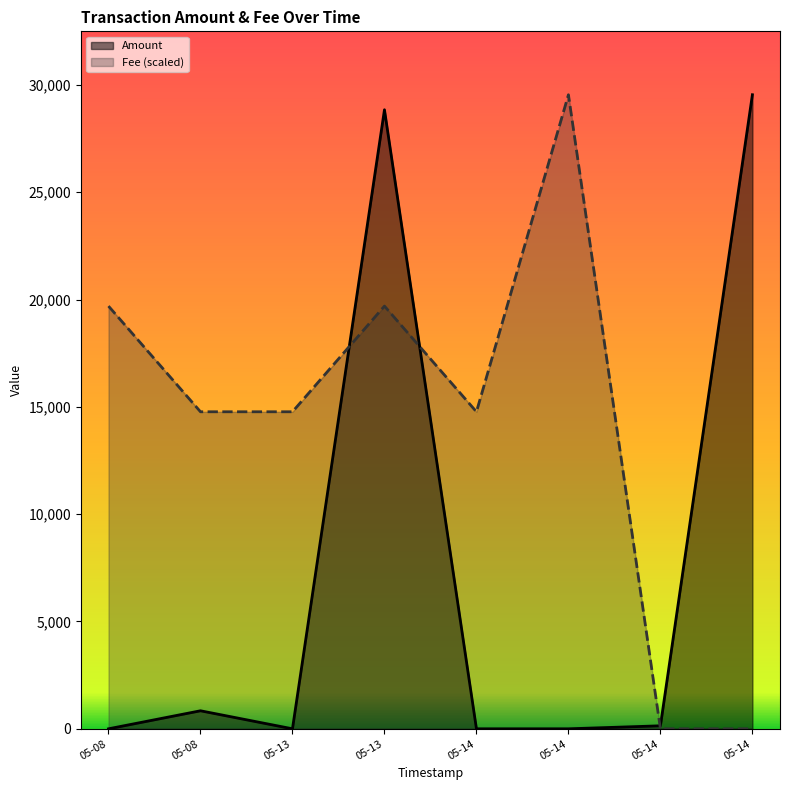

Does the chart display data point markers on the line(s)?

No